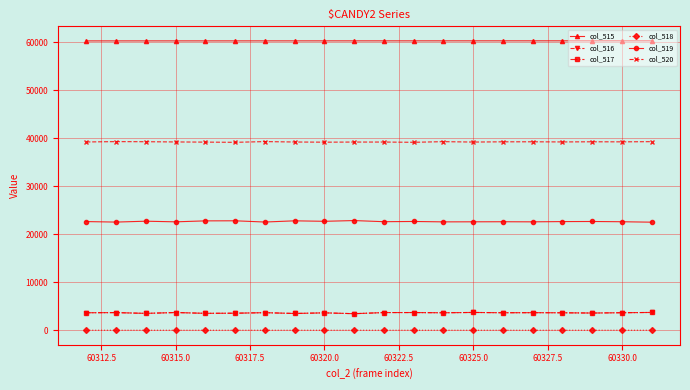

How many data points in col_516 are less than 3646?

10